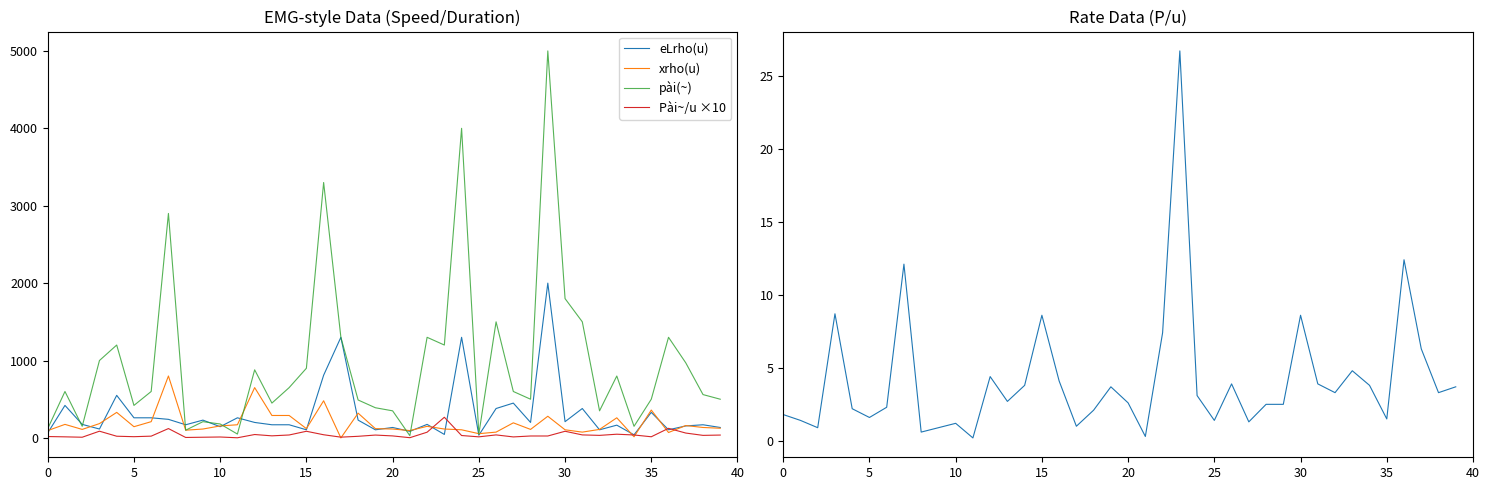

Which series has the largest total across all categories?

pài(~)